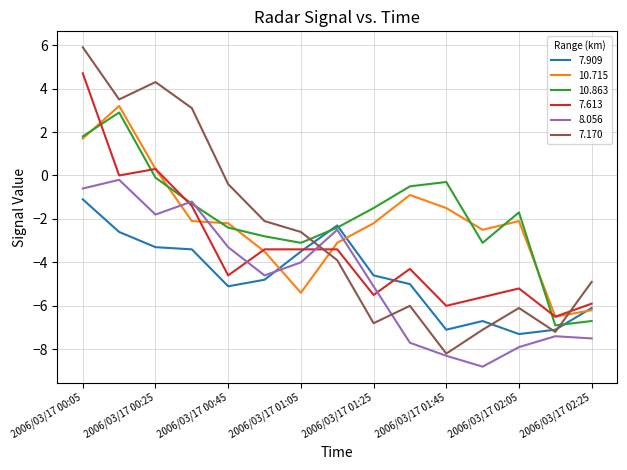

What is the maximum value shown in the chart?

5.9